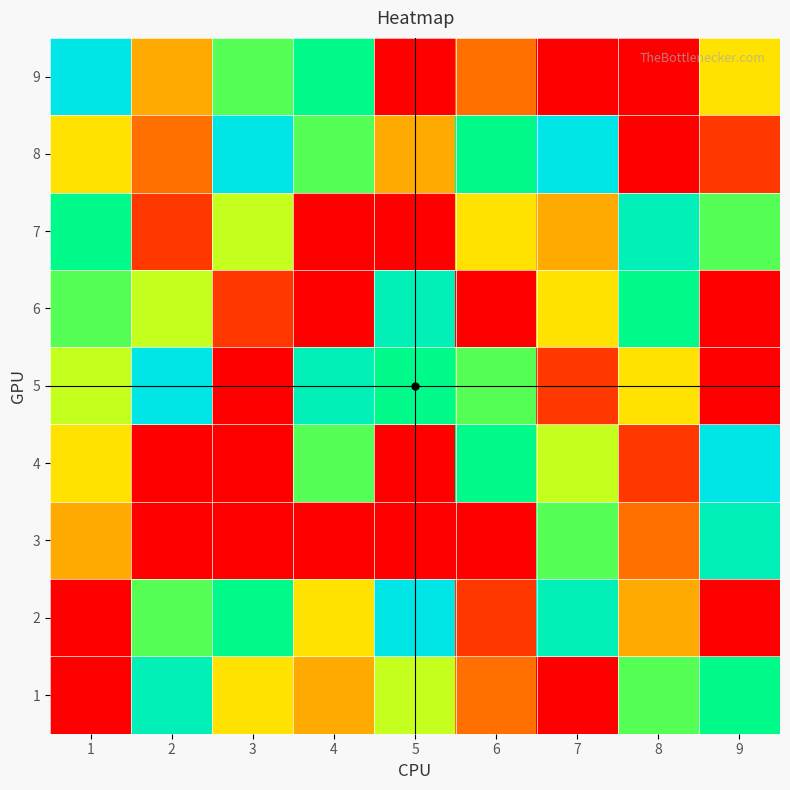

Rank the series by their maximum value, from highest to lowest.

2, 4, 5, 8, 9, 1, 3, 6, 7